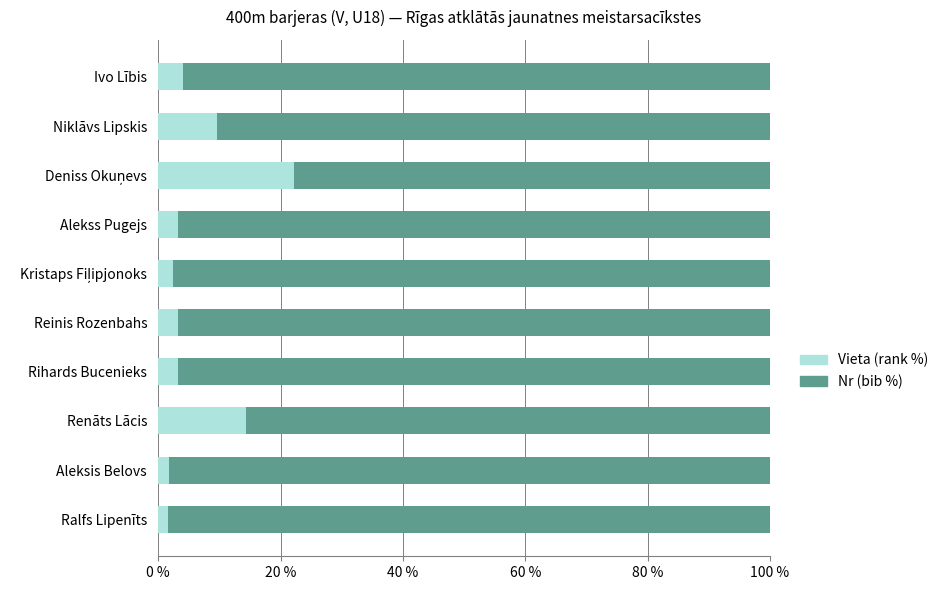

What is the maximum value for Vieta (rank %)?

22.2